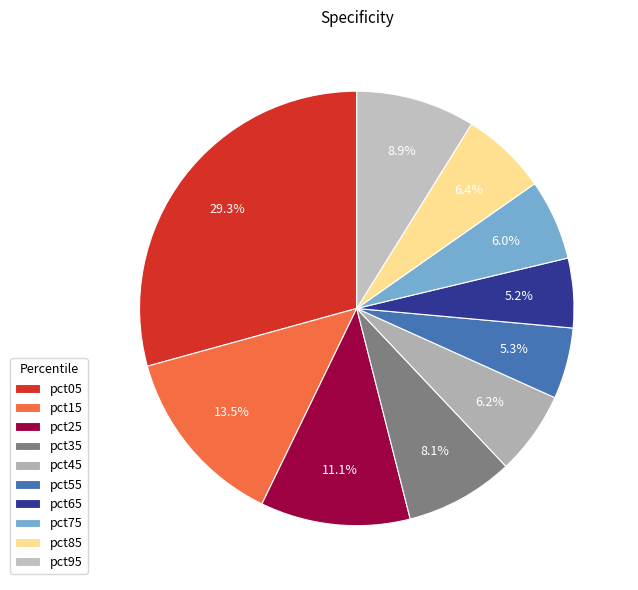

To the nearest percent, what is the combined percentage of pct05 and pct45?

36%